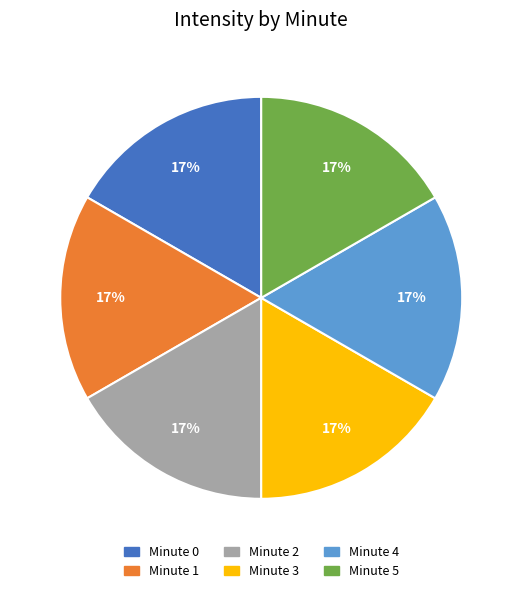

Is the sum of Minute 4 and Minute 0 greater than half?

No